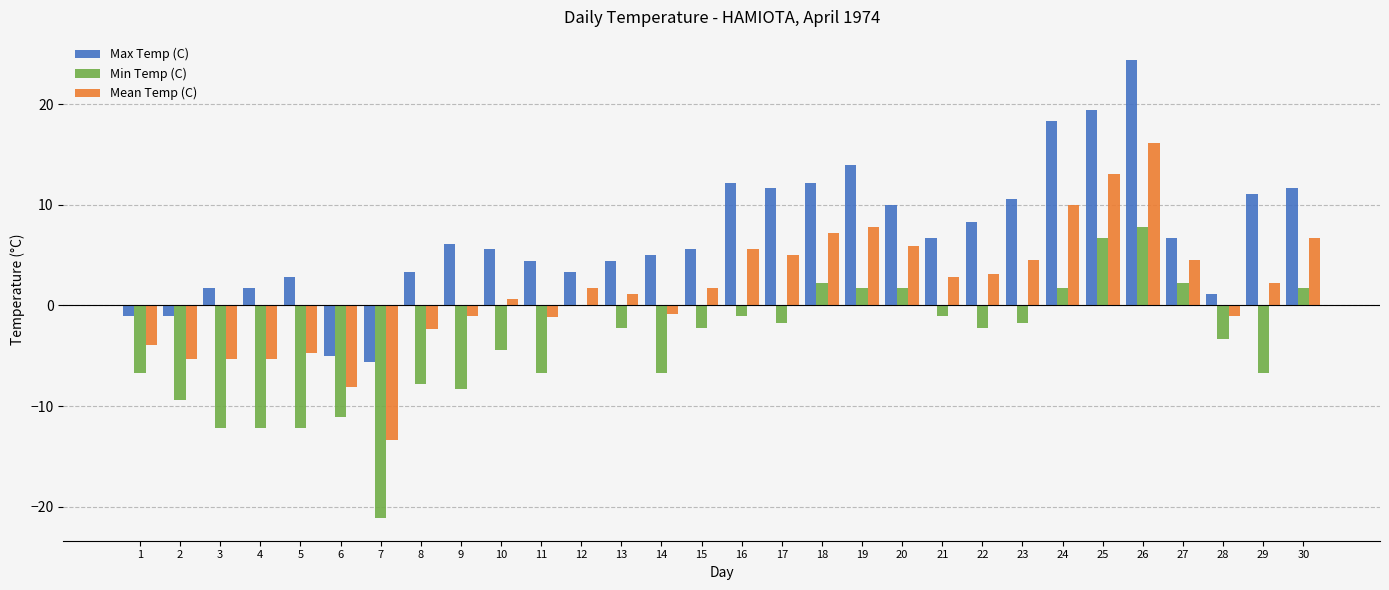

What is the maximum value for Min Temp (C)?

7.8